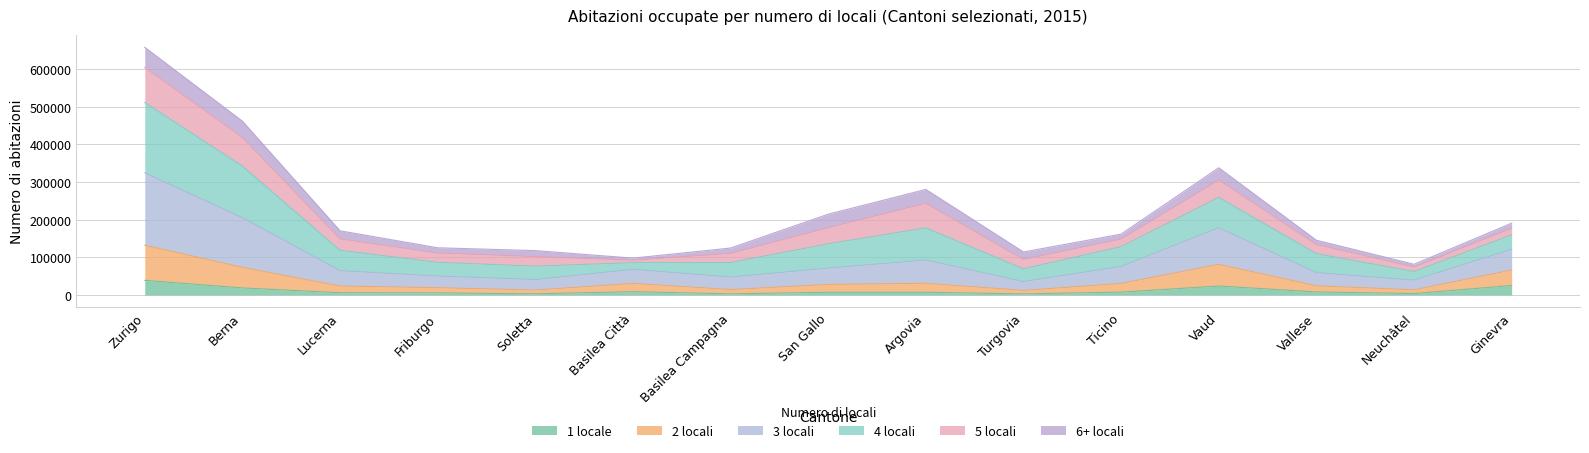

What is the minimum value shown in the chart?

2797